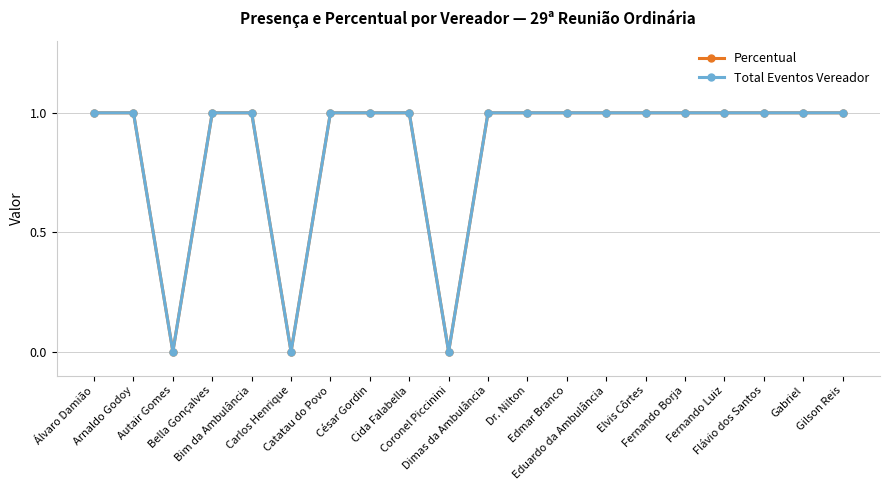

At how many categories does at least one series exceed 0?

17